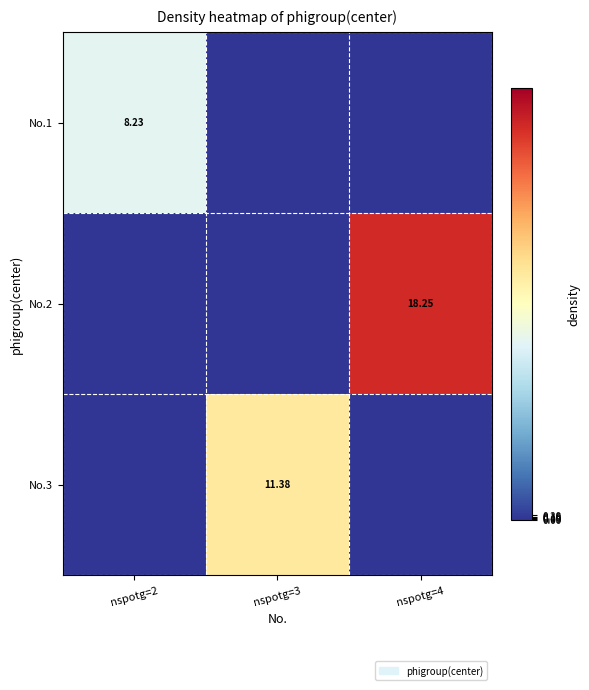

The No.2 series shows 0.0 at nspotg=2. True or false?

True